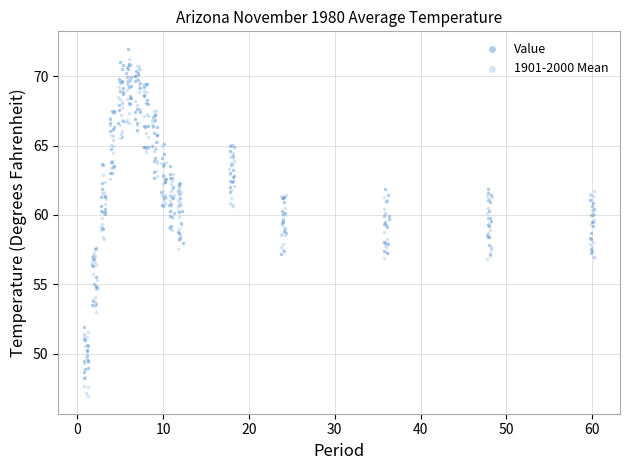

Which series has the largest Y range (max minus min)?

1901-2000 Mean